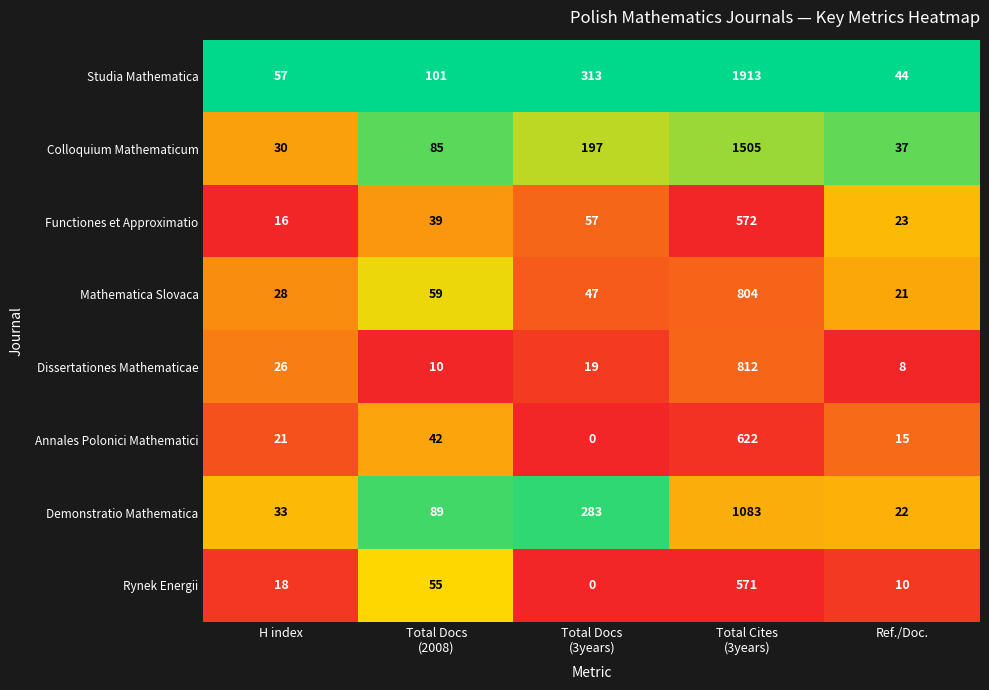

How many distinct data groups are displayed?

8